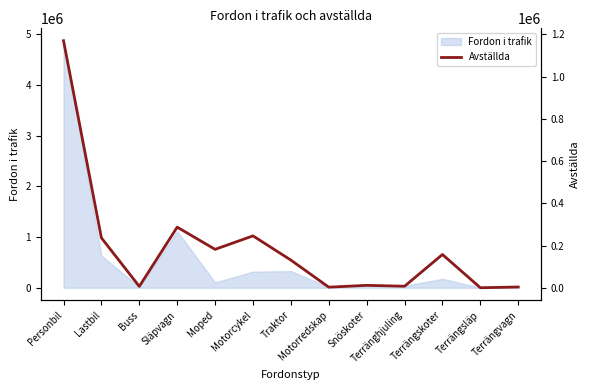

Which label corresponds to the largest value in the chart?

Personbil